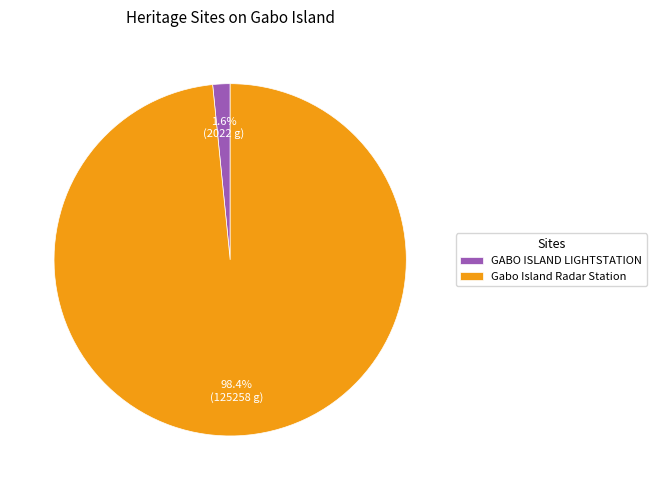

To the nearest percent, what percentage of the pie is Gabo Island Radar Station?

98%